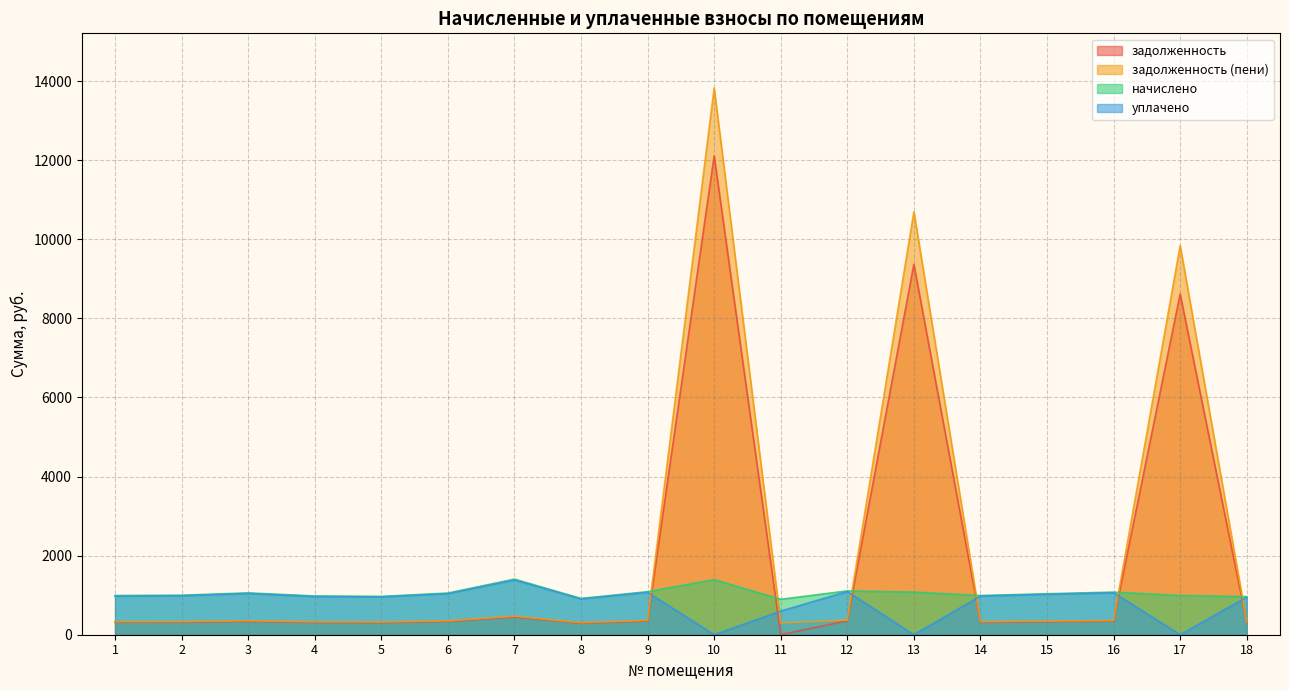

Where is the first local minimum for задолженность (пени)?

5